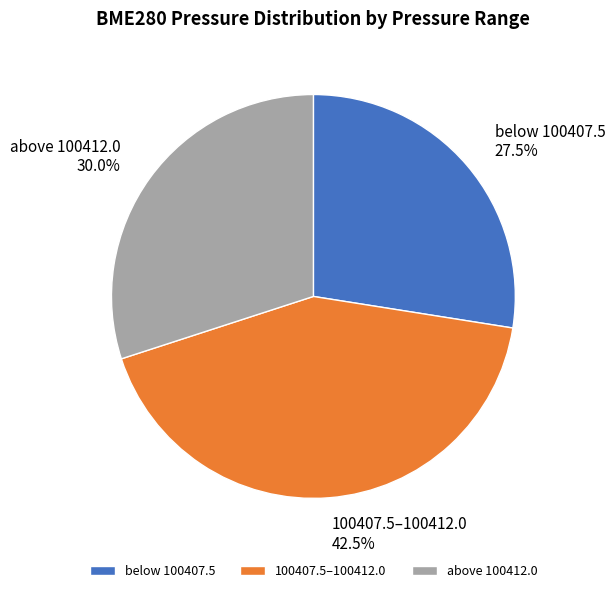

Is there a majority slice in this chart?

No